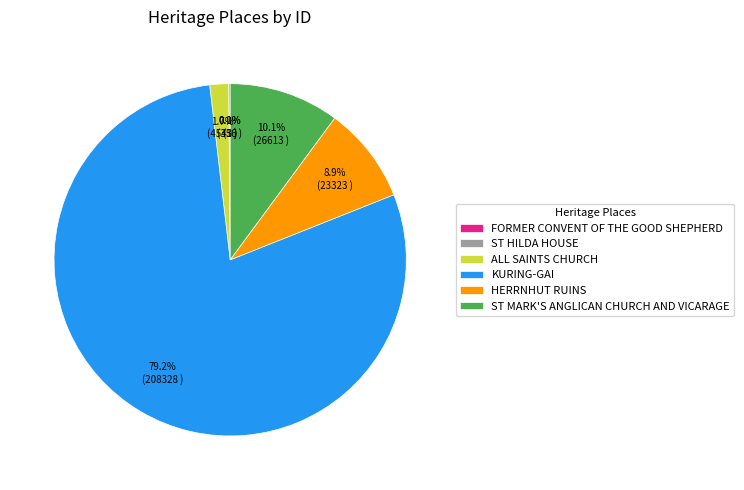

Does KURING-GAI account for over 50% of the chart?

Yes